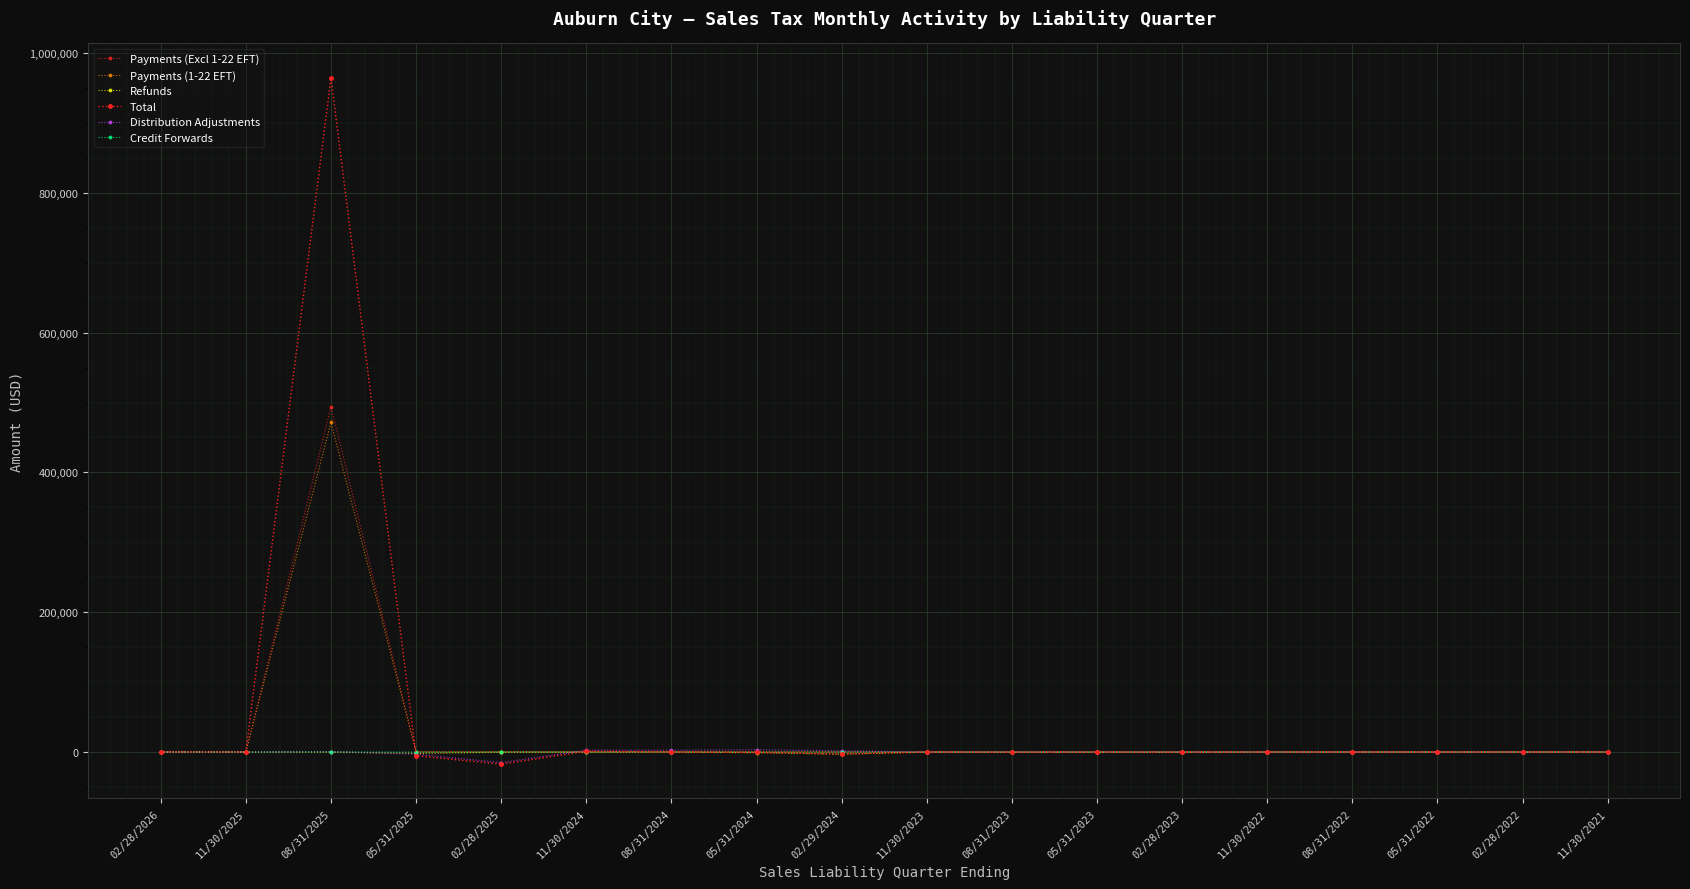

Where do Payments (1-22 EFT) and Credit Forwards first cross each other?

11/30/2025 and 08/31/2025